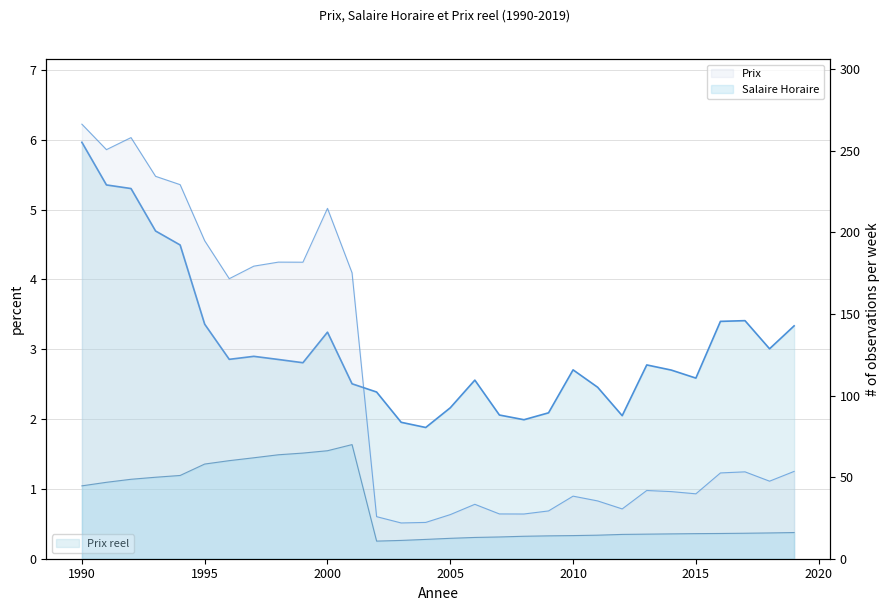

Which series has the widest spread of values?

Prix